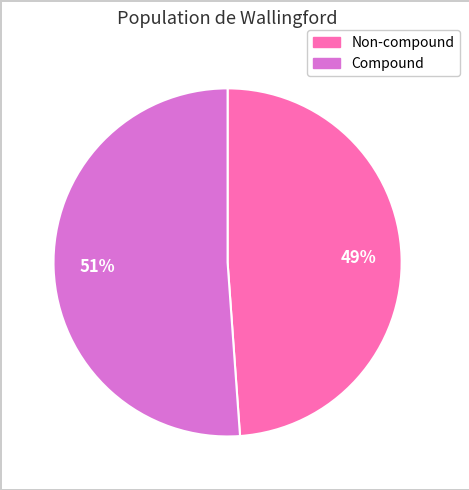

What is the ratio of the value at Compound to the value at Non-compound?

1.0